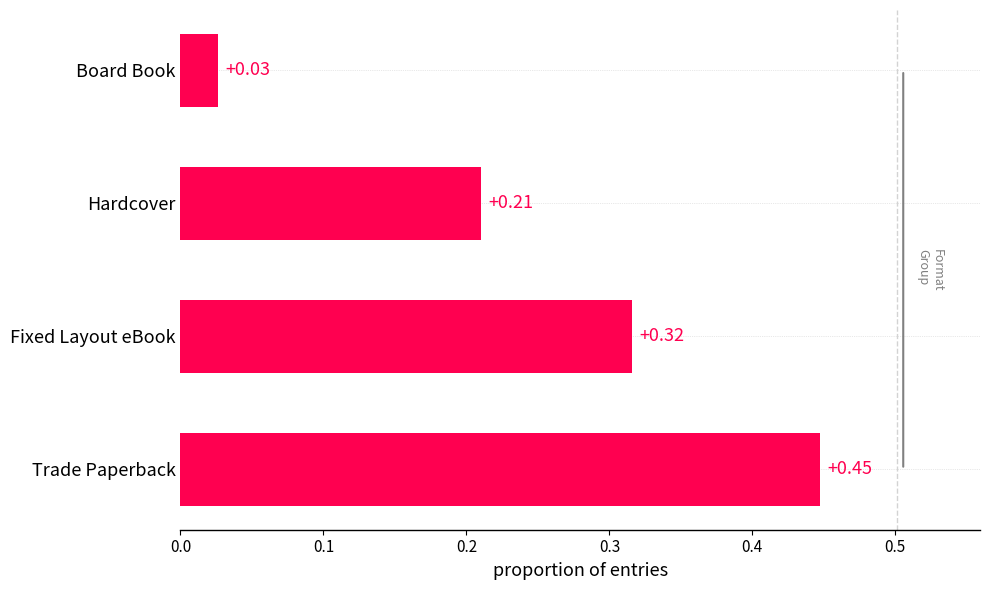

What is the sum of all values?

1.0